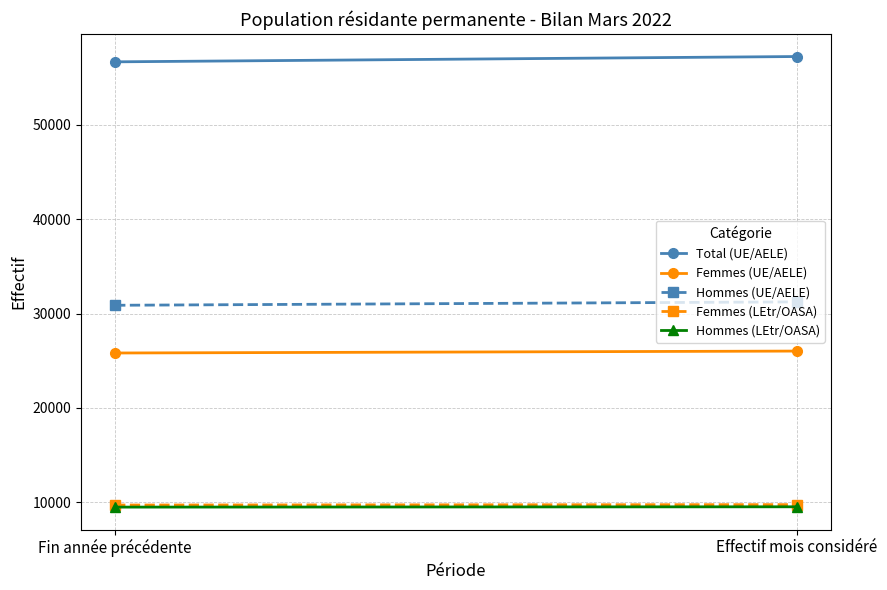

At how many categories does at least one series exceed 23927?

2